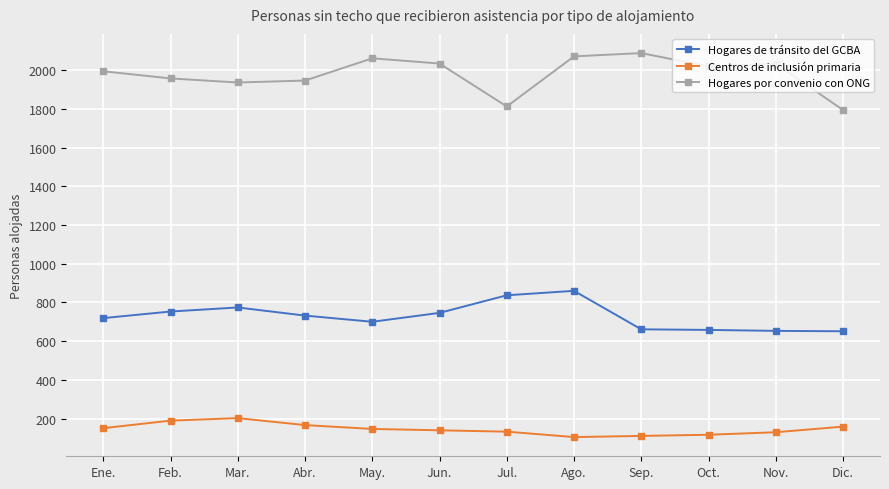

True or false: Hogares por convenio con ONG and Hogares de tránsito del GCBA intersect in this chart.

False